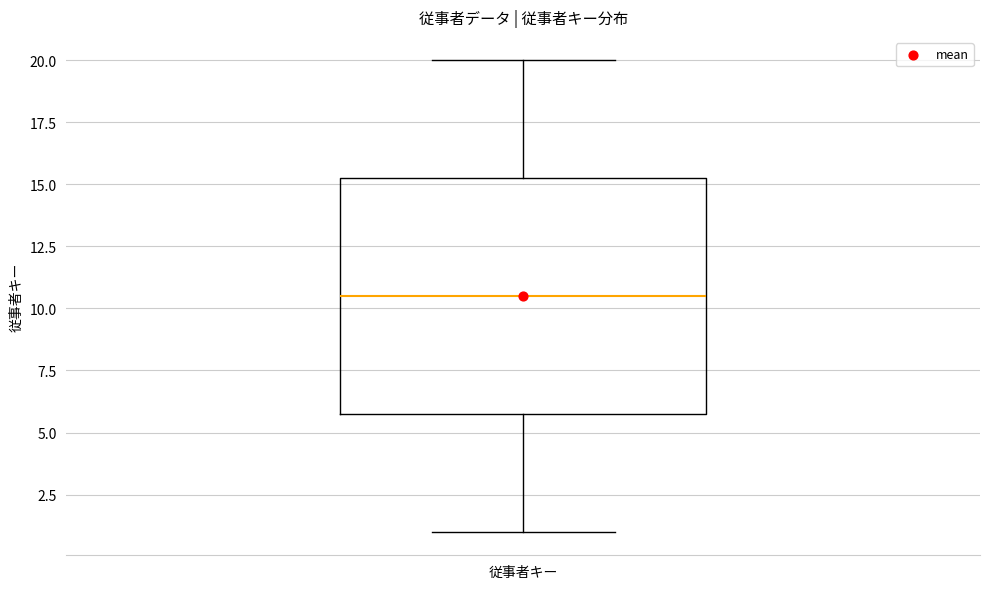

Read this box plot against the y-axis: the position of the median line, the range covered by the box, and the ends of both whiskers. The values are not printed on the chart, so give them approximately, as read against the axis.

median 10.5, box 6.0 to 15.5, whiskers 1.0 to 20.0